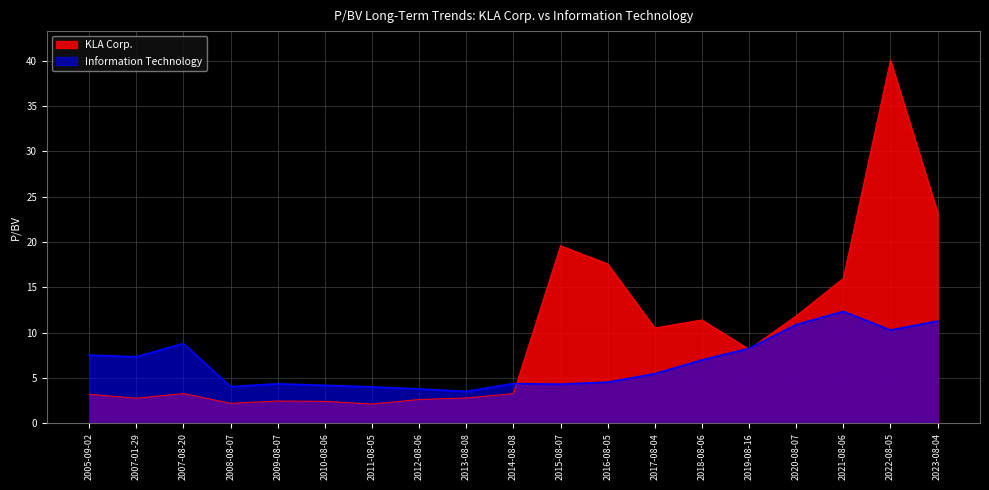

The Information Technology series shows 5.7 at 2012-08-06. True or false?

False